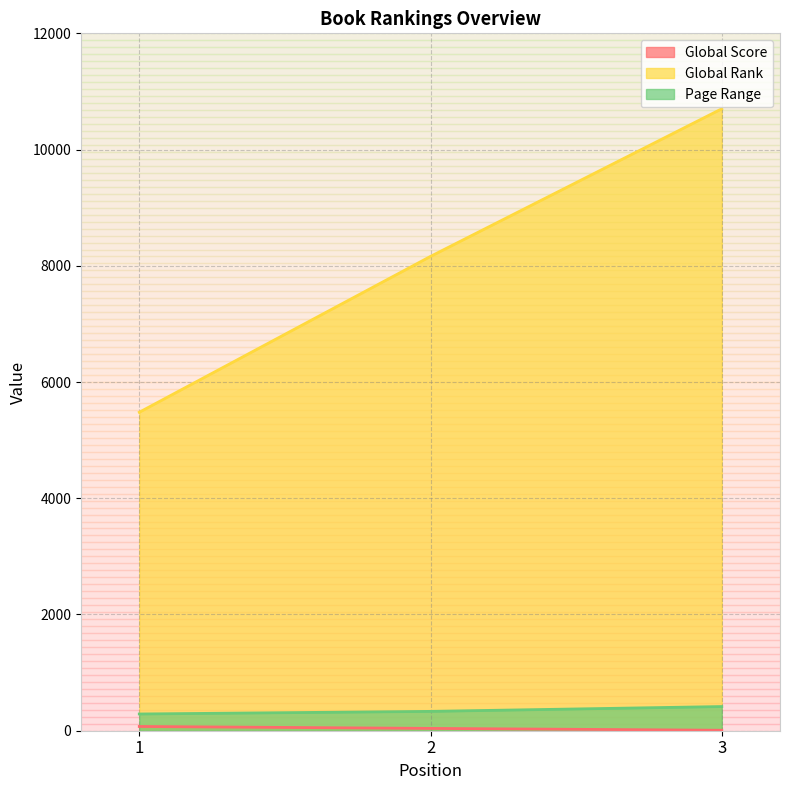

Reading left to right, extract all data points from this chart.

Global Score: 73	40	8
Global Rank: 5480	8162	10702
Page Range: 288	333	416